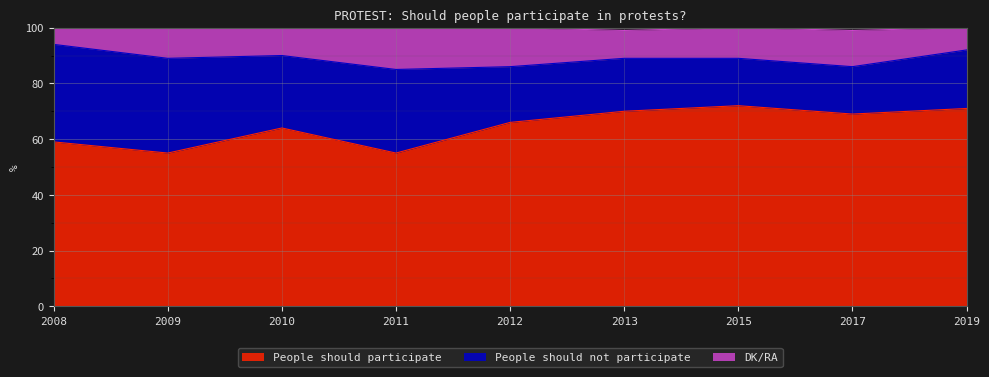

Is it true that DK/RA equals 151 at 2009?

False